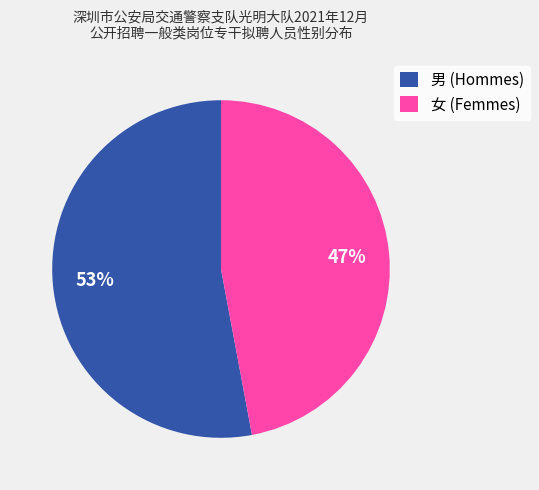

To the nearest percent, what portion does 男 represent?

53%